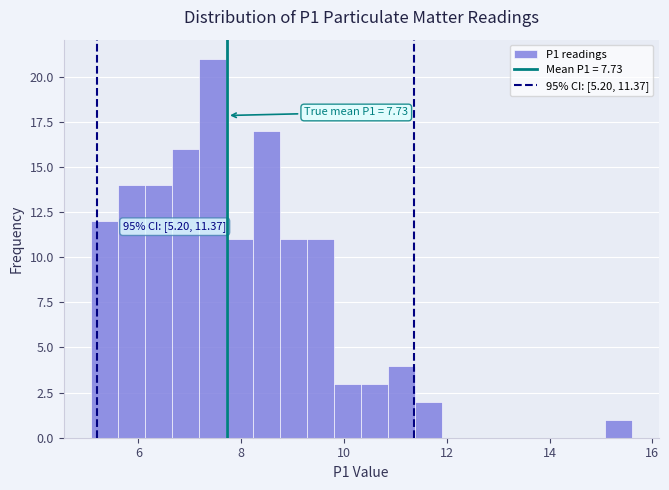

Read against the x-axis, roughly where is the centre of the tallest bar?

7.4